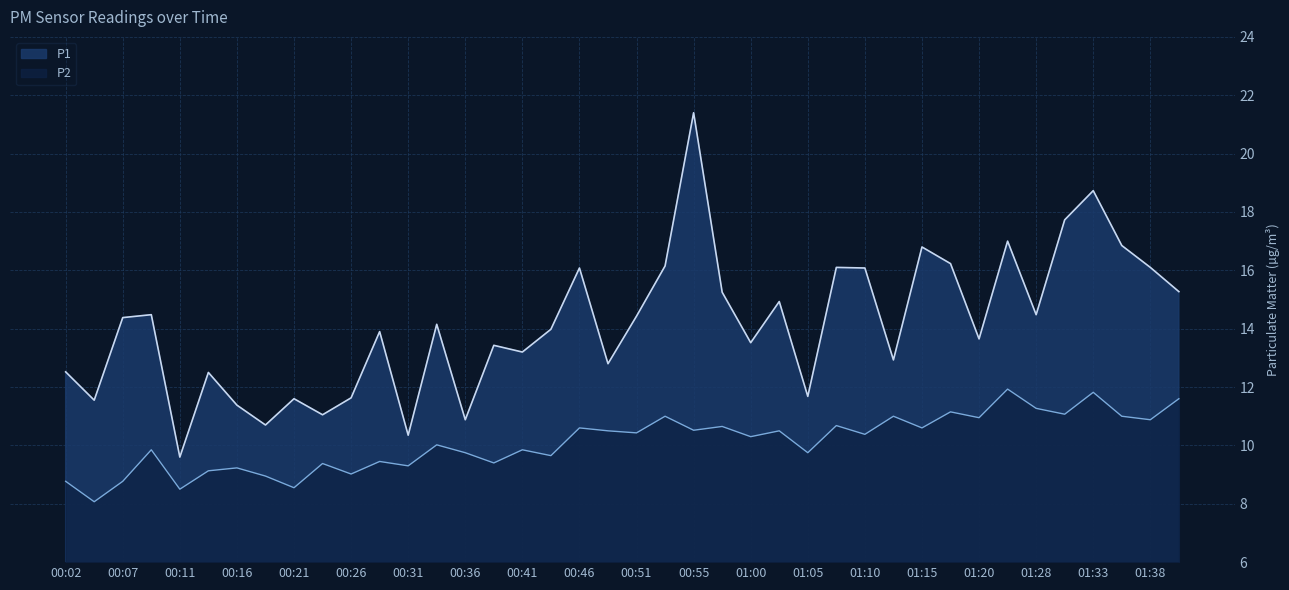

True or false: P1 and P2 intersect in this chart.

False